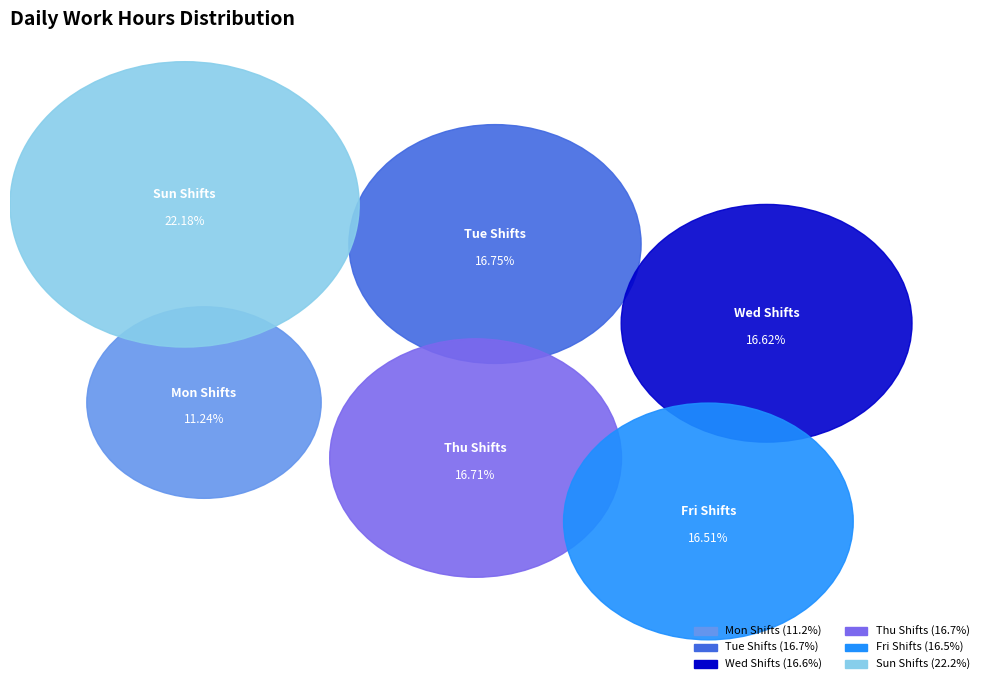

Is it true that Tue (26) is 1% of the pie?

False